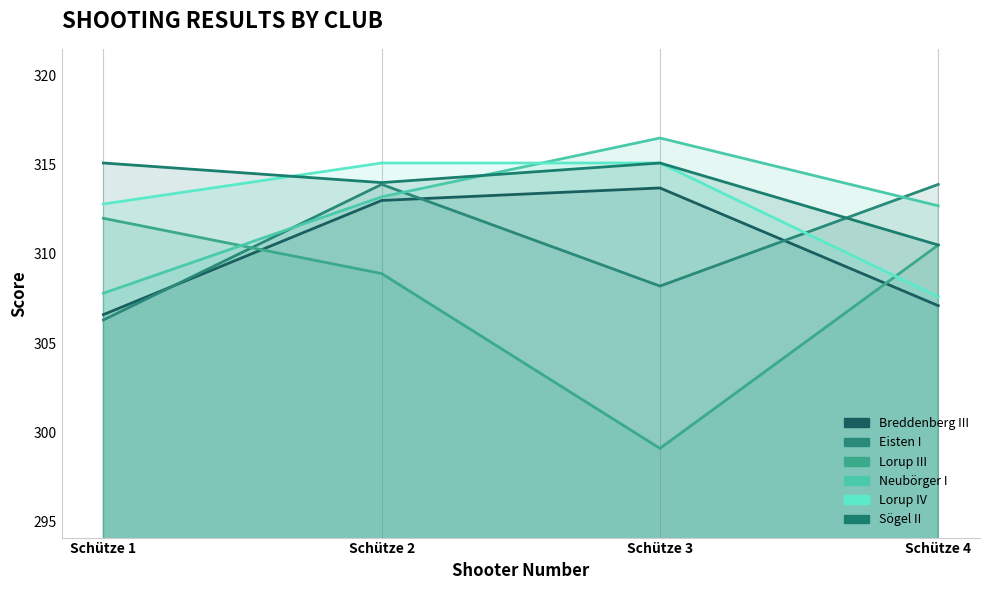

True or false: Breddenberg III and Lorup IV cross at least once.

False